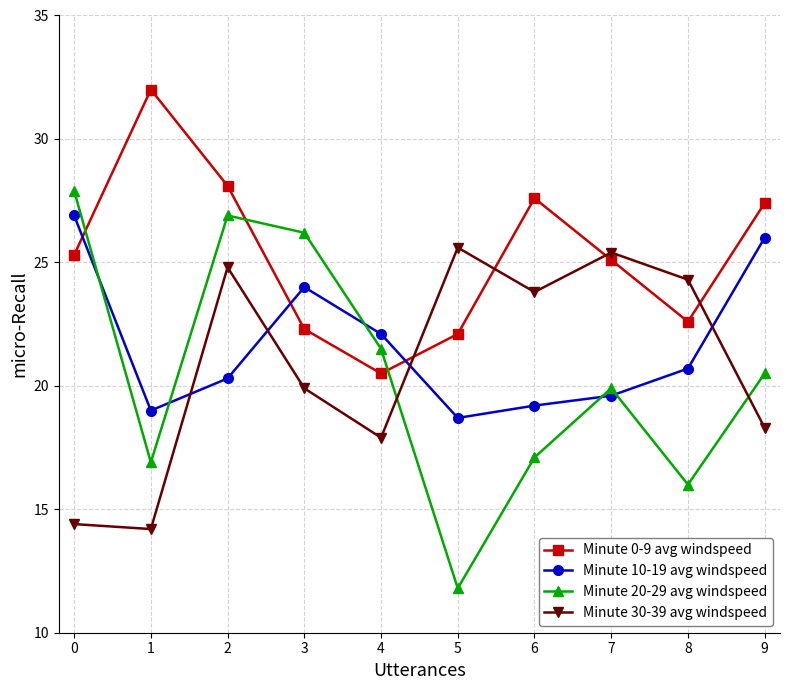

How many values in the Minute 20-29 avg windspeed series exceed 20?

5